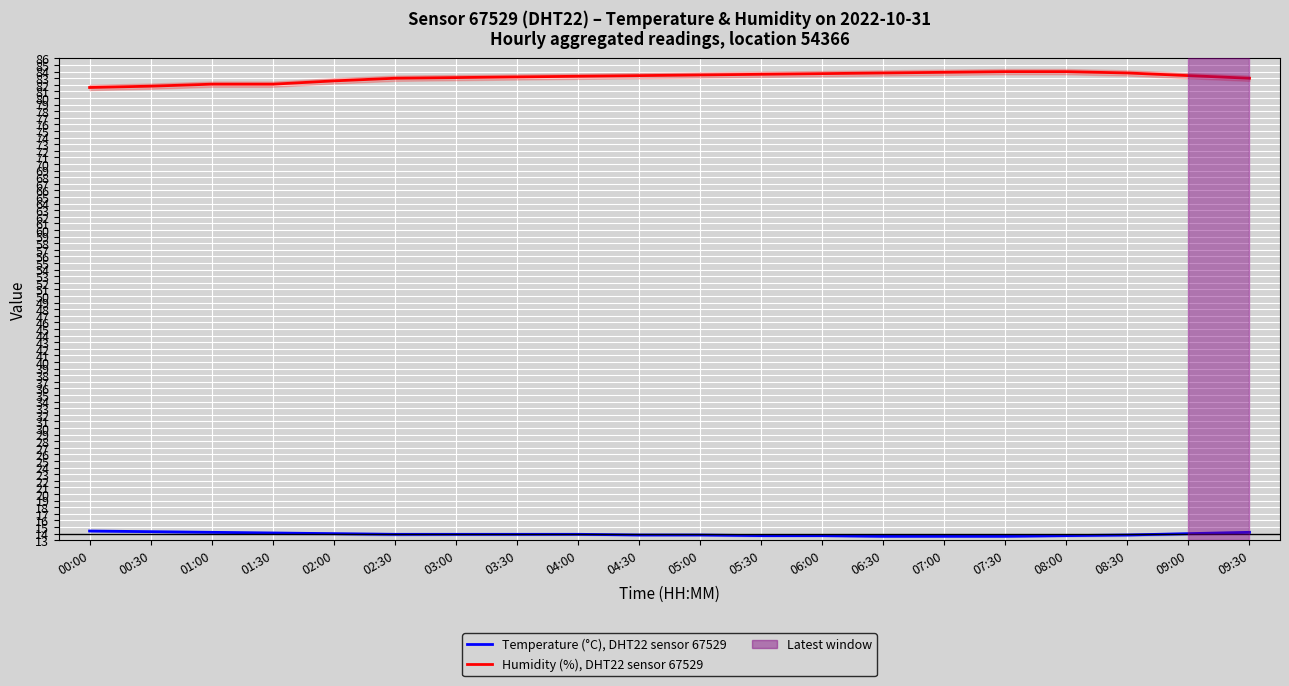

True or false: Humidity (%), DHT22 sensor 67529 has more than 1 interior local peaks.

False